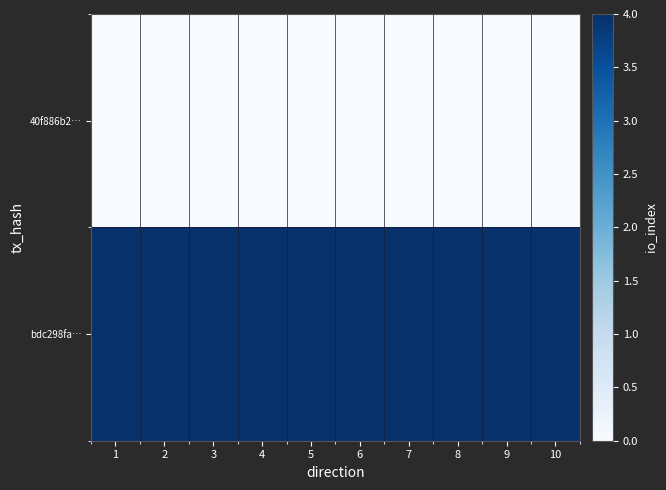

List the series in order of their peak value, highest first.

bdc298fa…, 40f886b2…